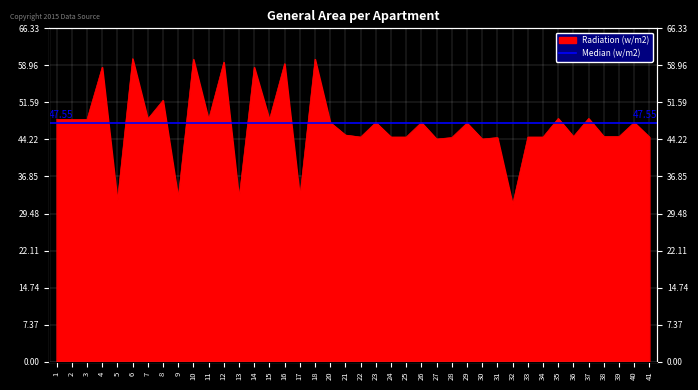

What is the maximum value shown in the chart?

60.3